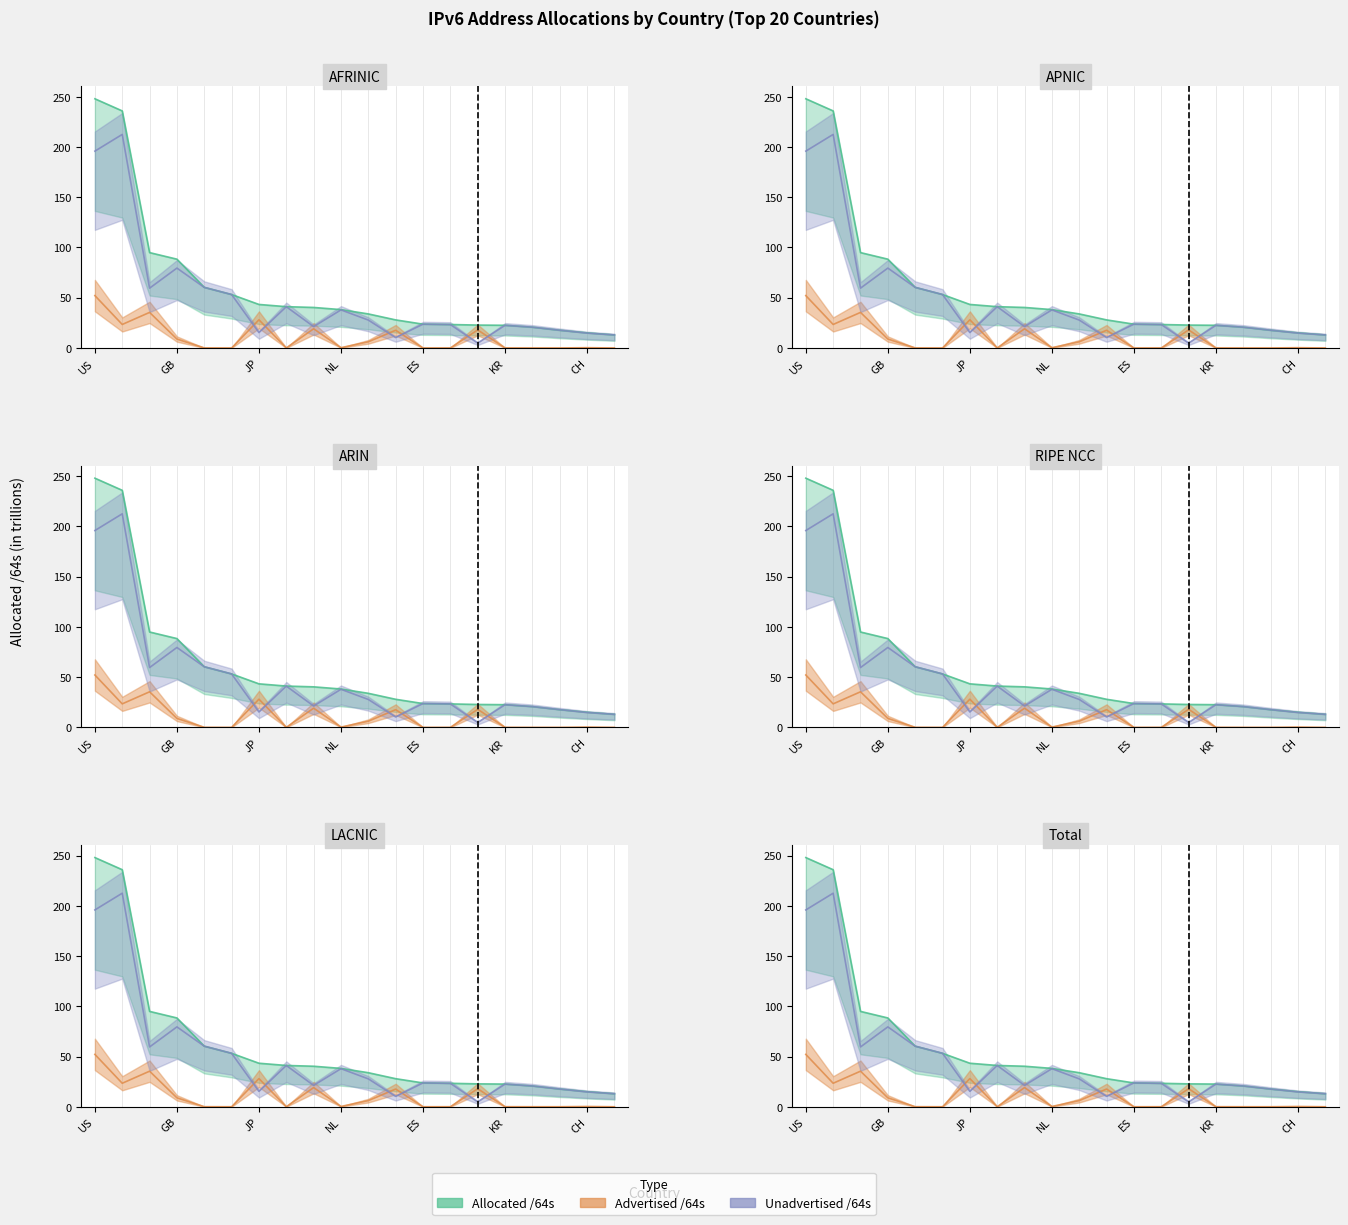

What is the highest value of the Advertised /64s series?

52.1